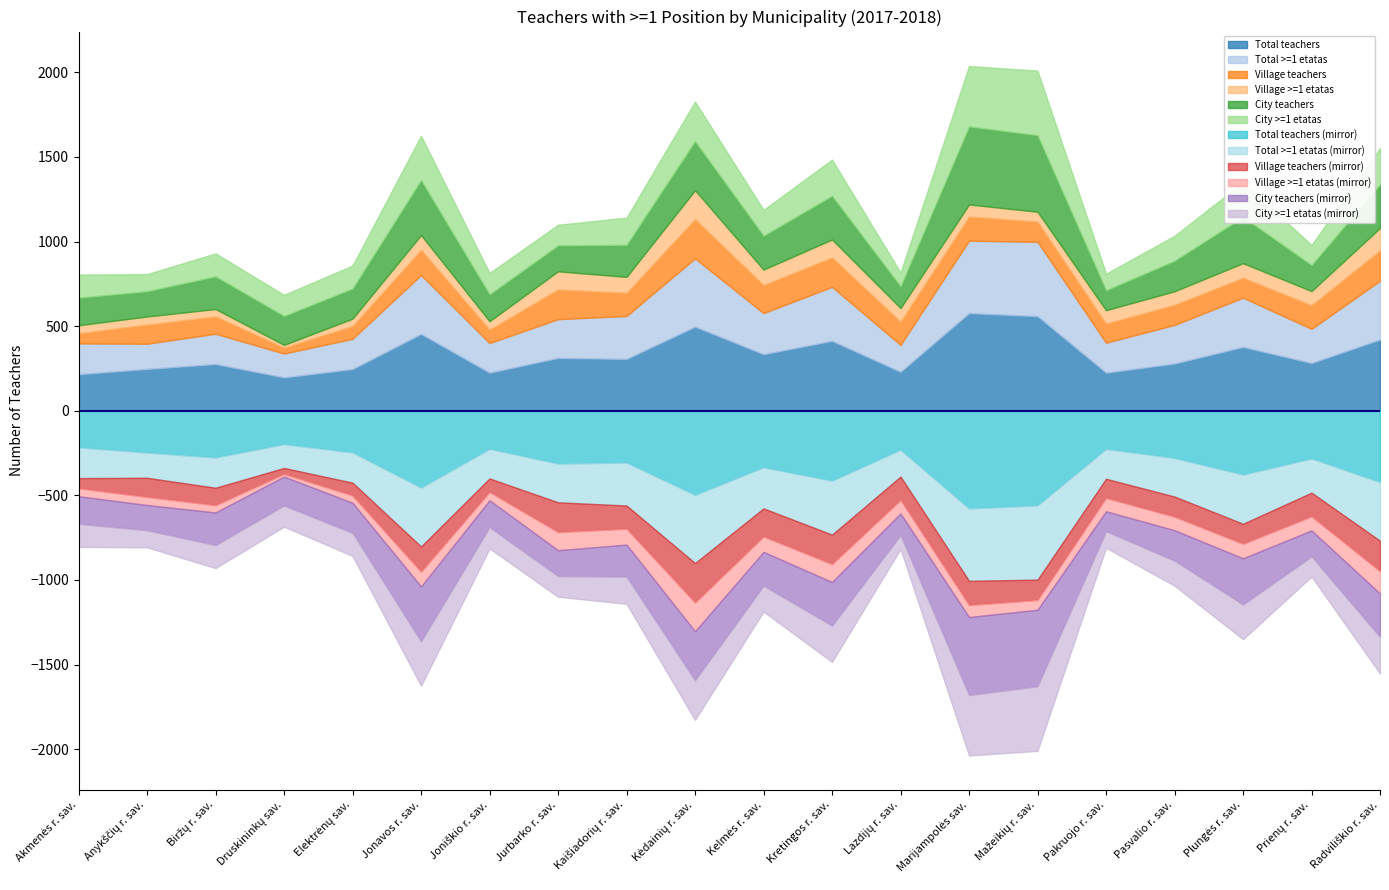

What position from the right is Pasvalio r. sav.?

4